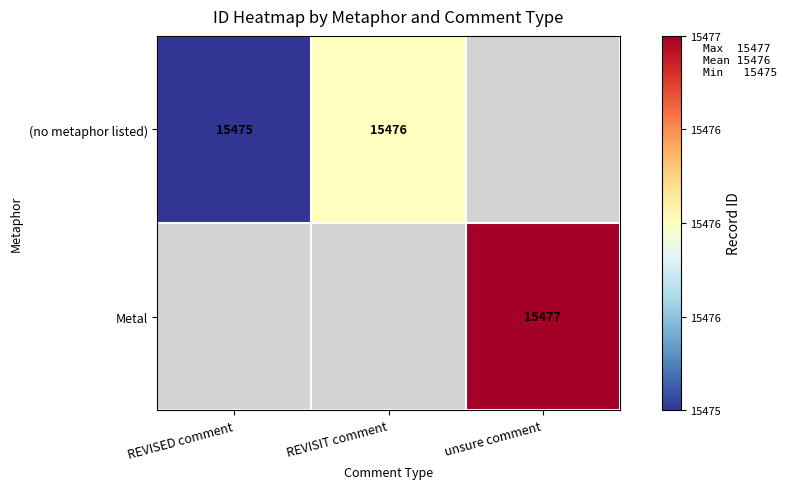

The (no metaphor listed) series shows 7371 at REVISED comment. True or false?

False